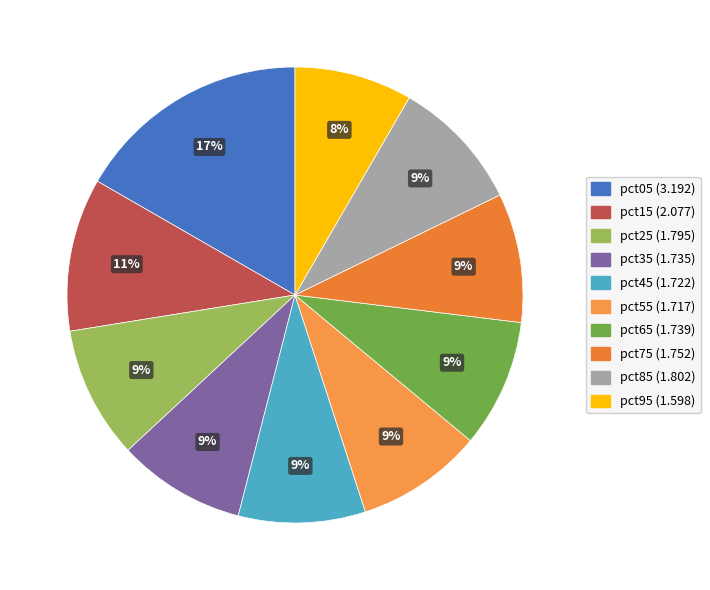

What percentage is the pct95 slice, to the nearest percent?

8%